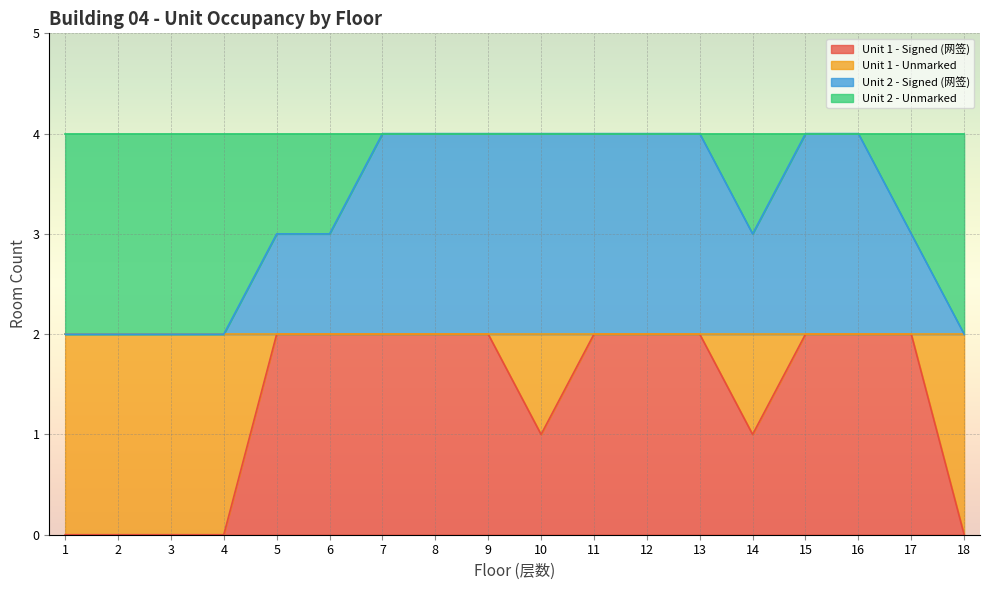

What is the total value across all series at 5?

5